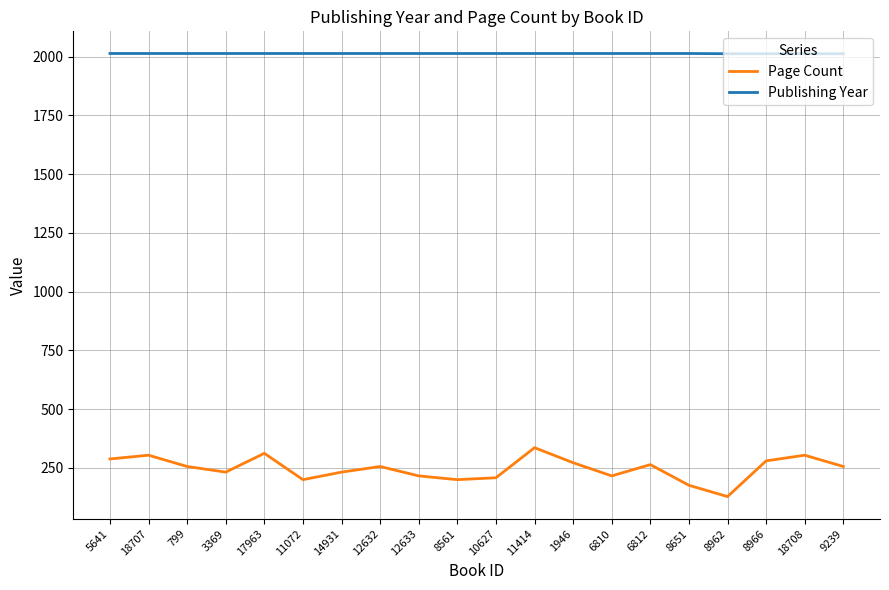

List the series in order of their peak value, highest first.

Publishing Year, Page Count